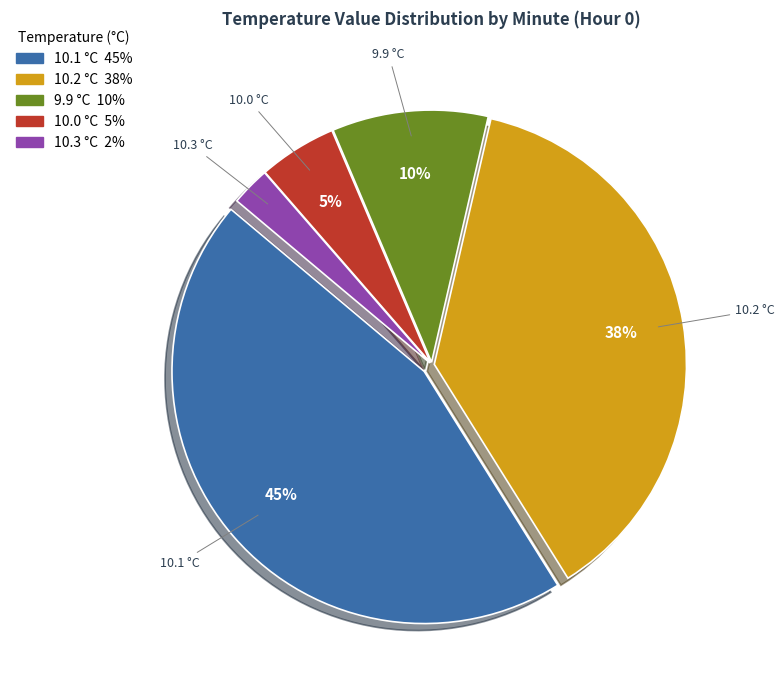

To the nearest percent, what is the average slice percentage?

20%